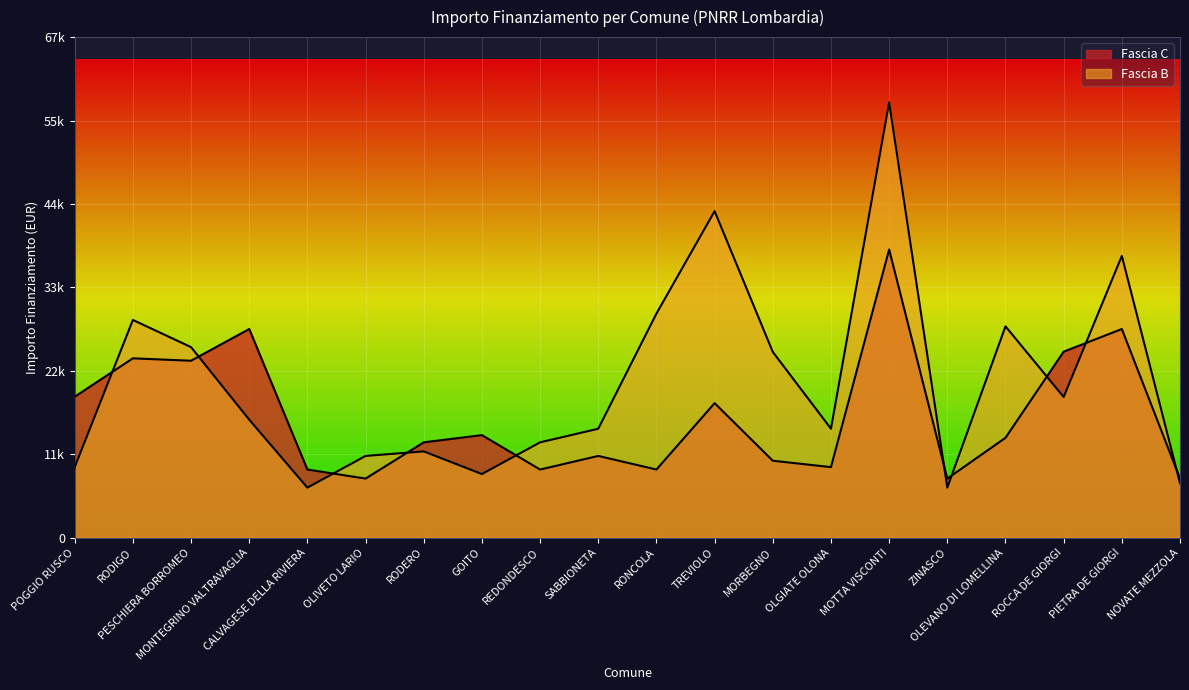

True or false: Fascia B and Fascia C intersect in this chart.

True